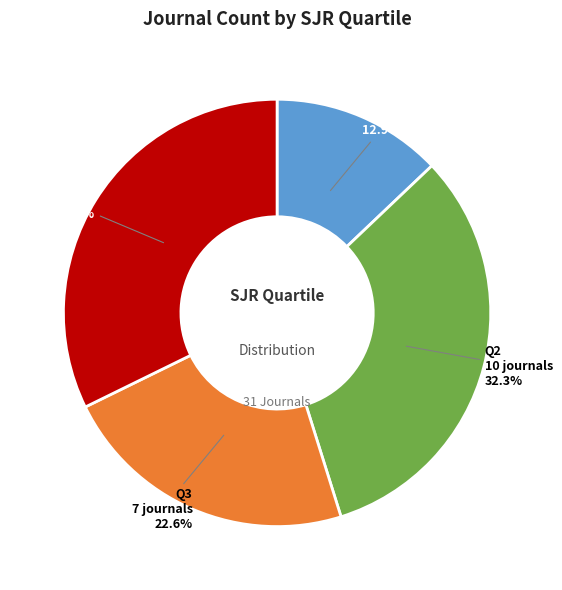

Does any single category account for the majority?

No